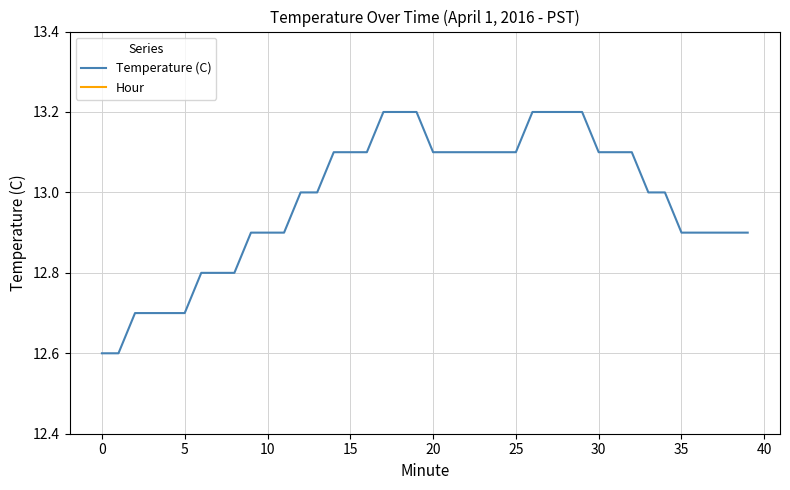

True or false: Temperature (C) has a value of 17.3 at 0.

False